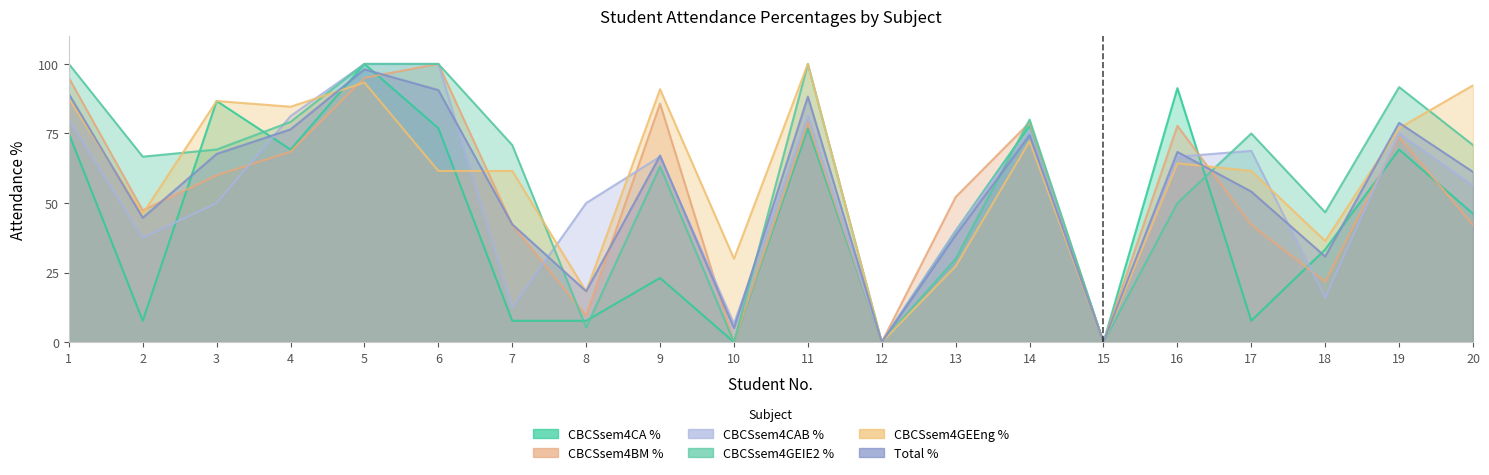

What is the sum of all Total_% values?

1093.8